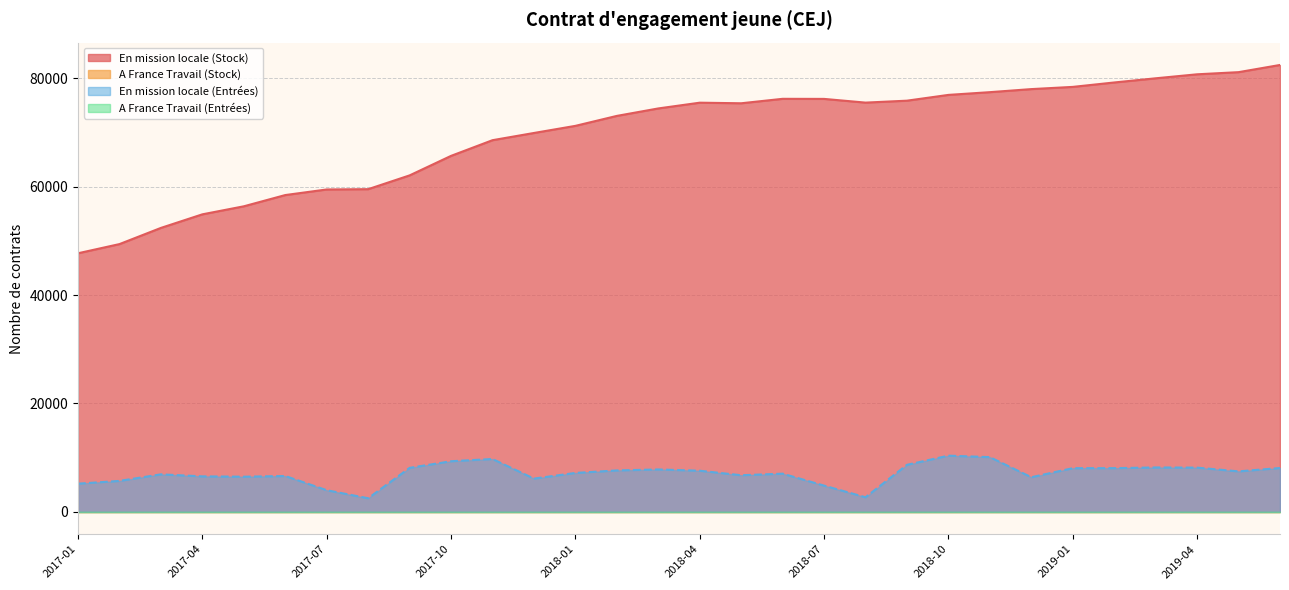

Is it true that the value at 2019-06 is 82430?

True